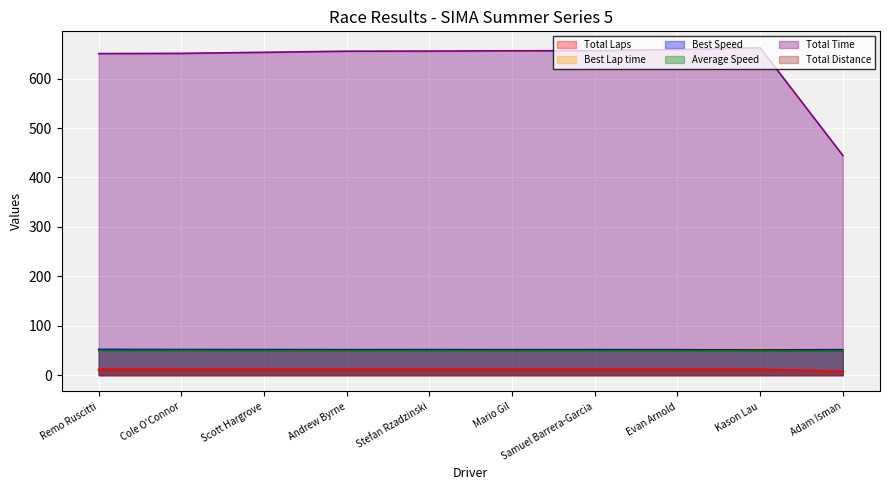

True or false: Average Speed and Total Distance intersect in this chart.

False